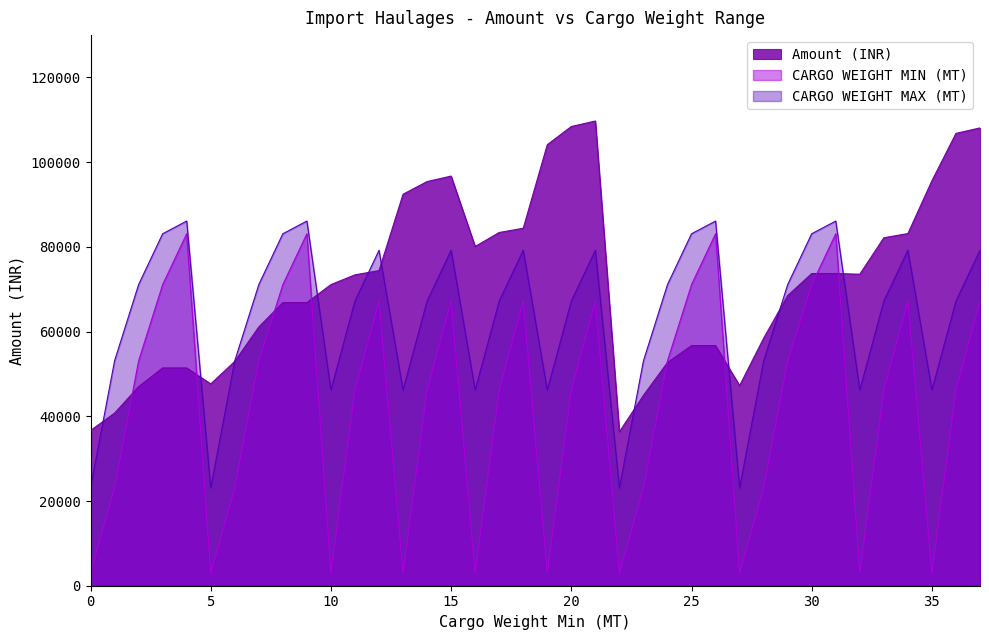

What is the minimum value shown in the chart?

3000